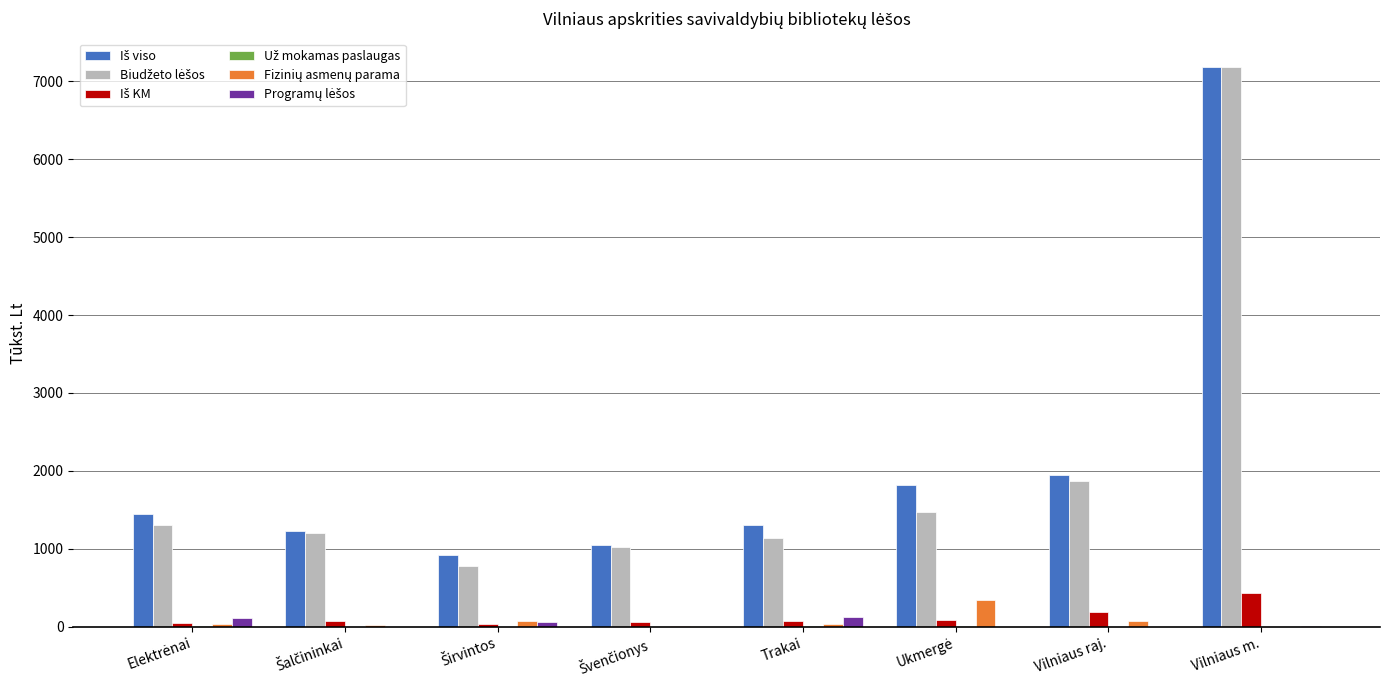

What is the greatest value displayed?

7185.1